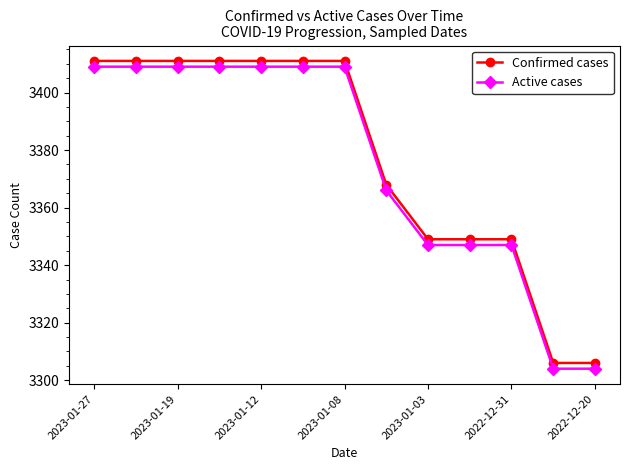

What is the difference between the second highest and second lowest values in the Confirmed cases series?

105